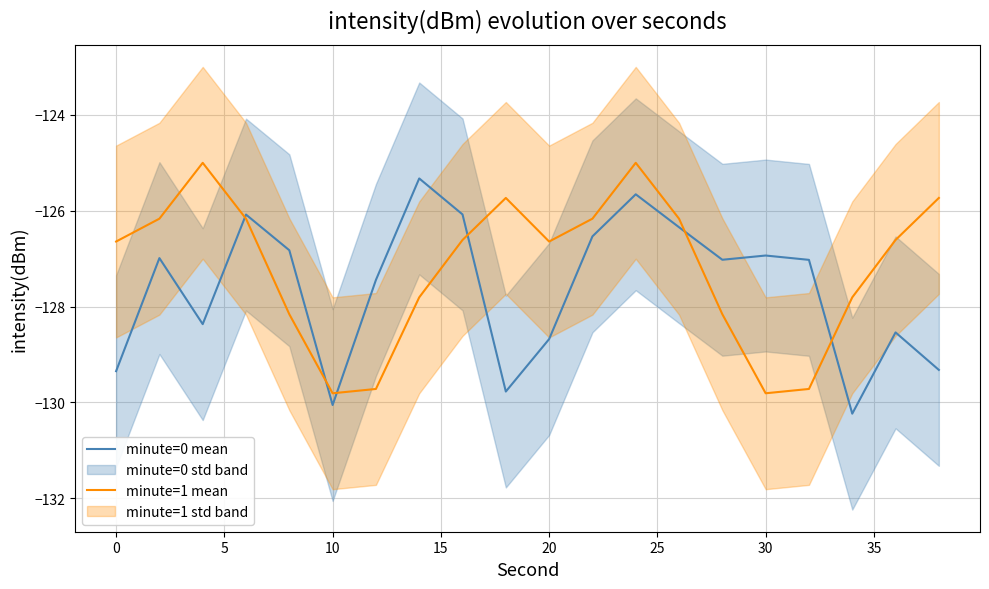

What is the highest value of the minute=1 mean series?

-125.0